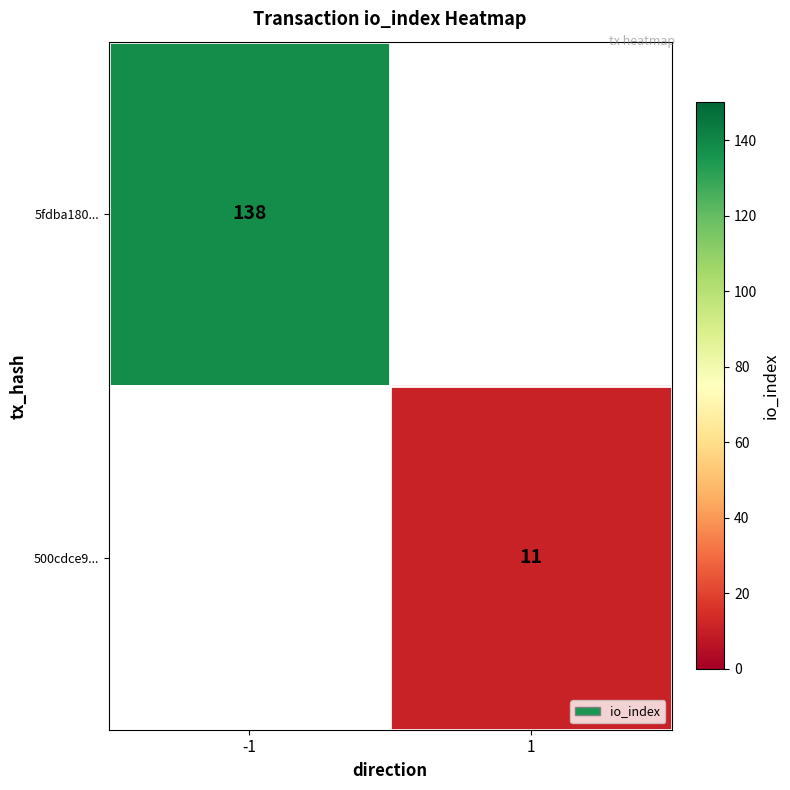

The value of 5fdba180... at -1 is 41. True or false?

False